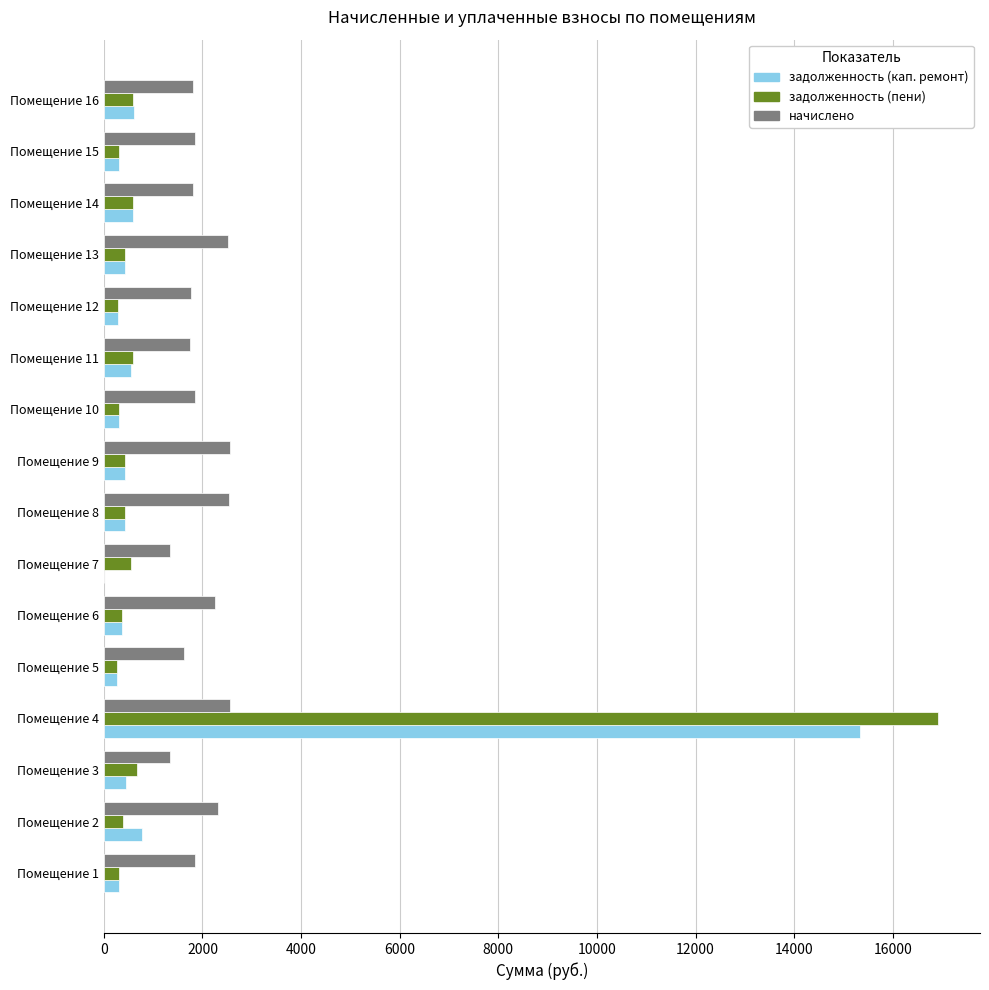

What is the total value across all series at Помещение 3?

2471.4